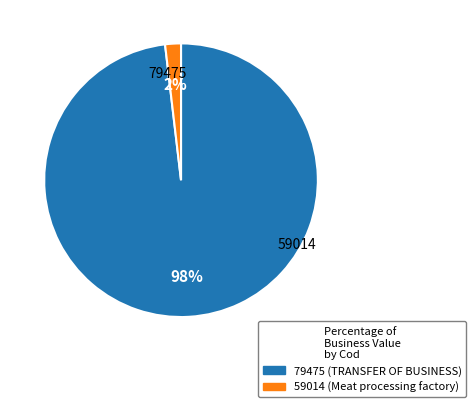

How many segments does this pie chart have?

2